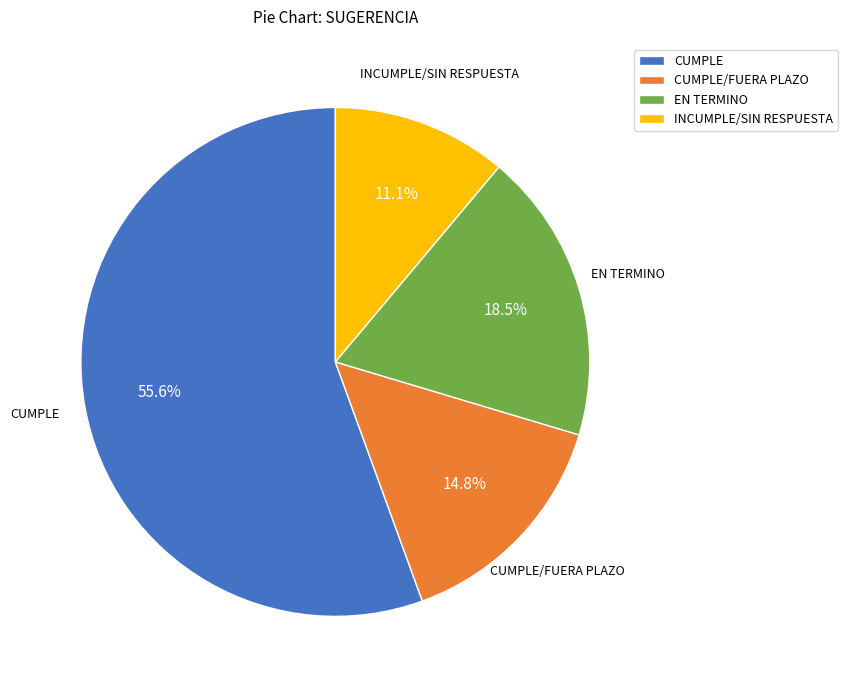

The EN TERMINO slice represents 11% of the pie. True or false?

False